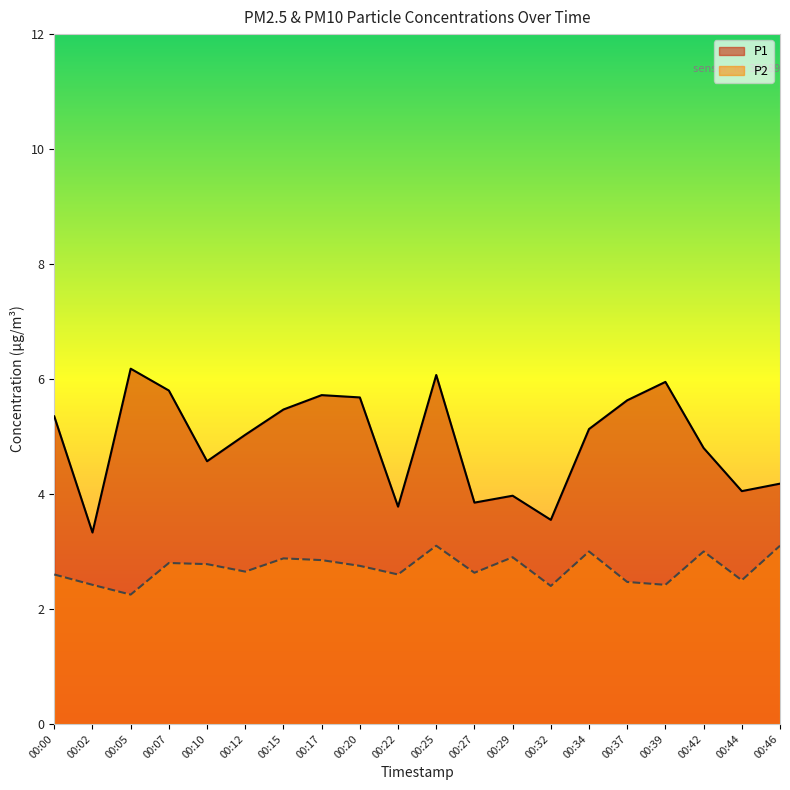

How many data points in P1 are less than 5?

9